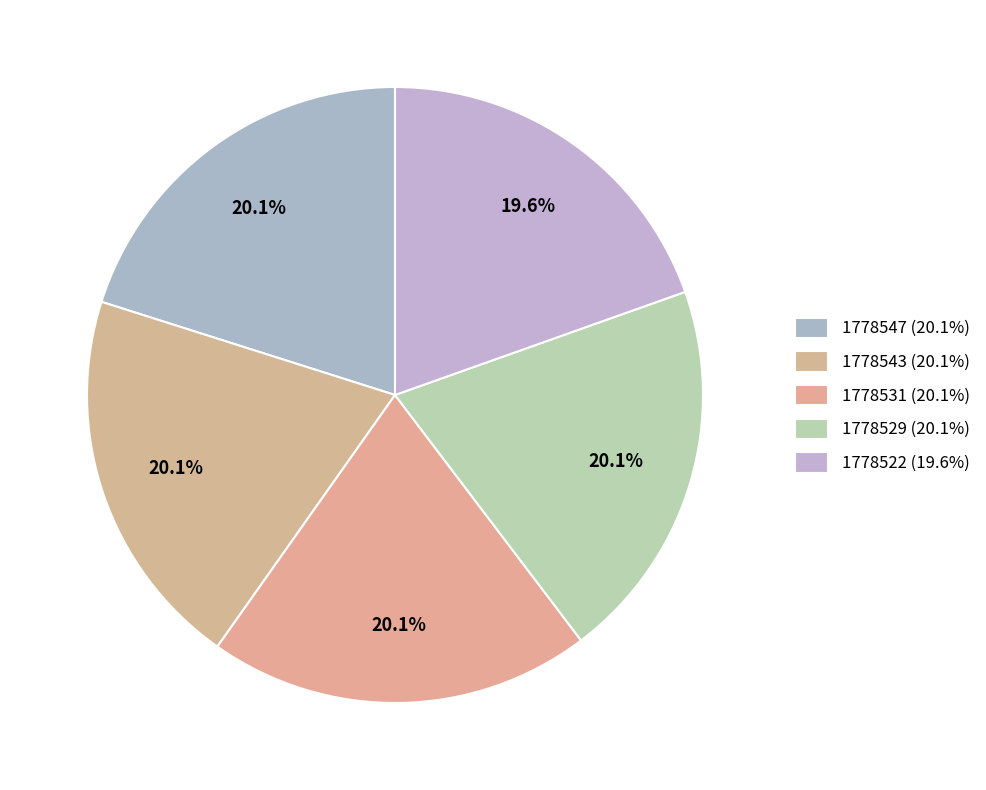

Count the number of slices in the pie.

5